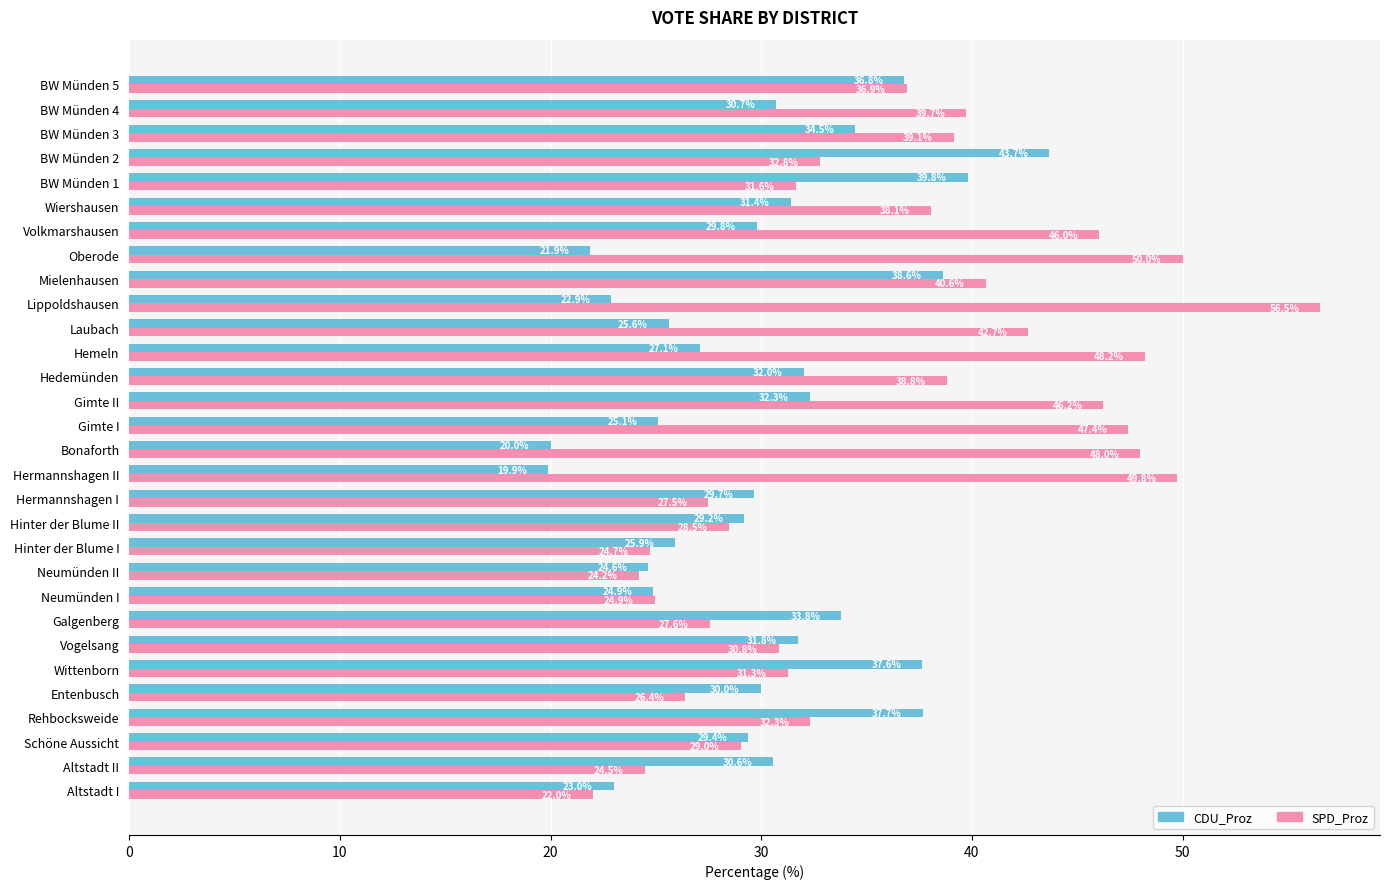

What is the approximate value of CDU_Proz at Lippoldshausen?

22.9